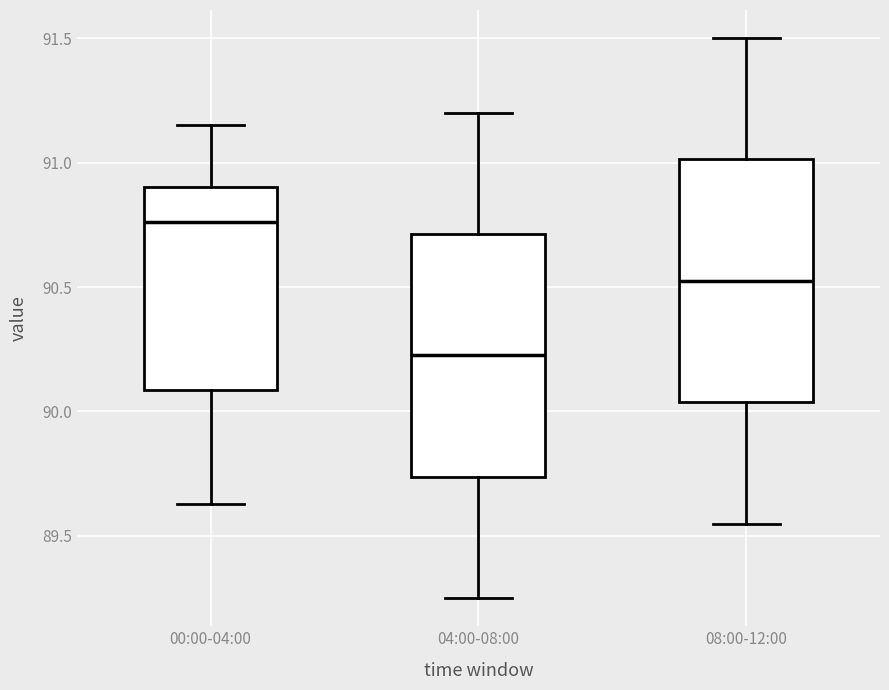

Reading left to right, transcribe this box plot: for each box, give where its median line is, the range the box spans, and where its two whiskers end, as read against the y-axis. The values are not printed on the chart, so give them approximately, as read against the axis.

00:00-04:00: median 90.75, box 90.10 to 90.90, whiskers 89.65 to 91.15
04:00-08:00: median 90.25, box 89.75 to 90.70, whiskers 89.25 to 91.20
08:00-12:00: median 90.55, box 90.05 to 91.00, whiskers 89.55 to 91.50